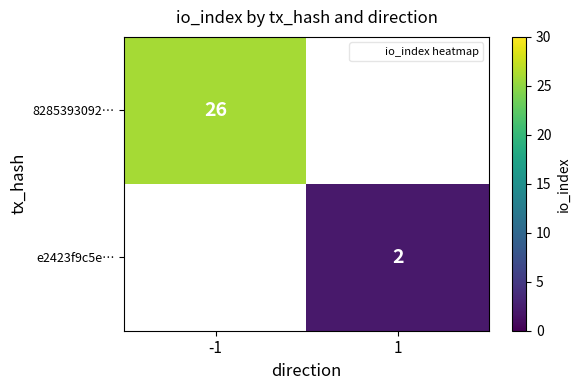

How many series are shown in this chart?

2